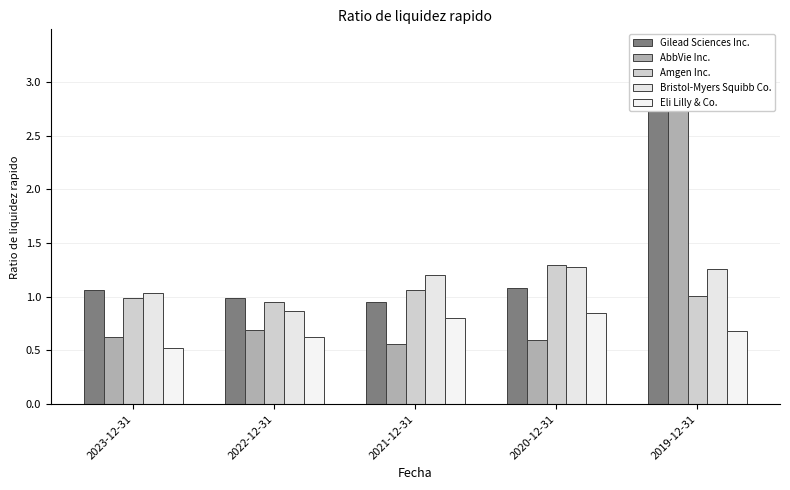

Where does the Gilead Sciences Inc. series first go above 1?

2023-12-31